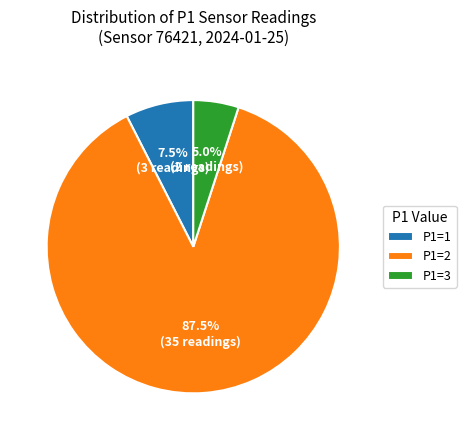

Does any single category account for the majority?

Yes